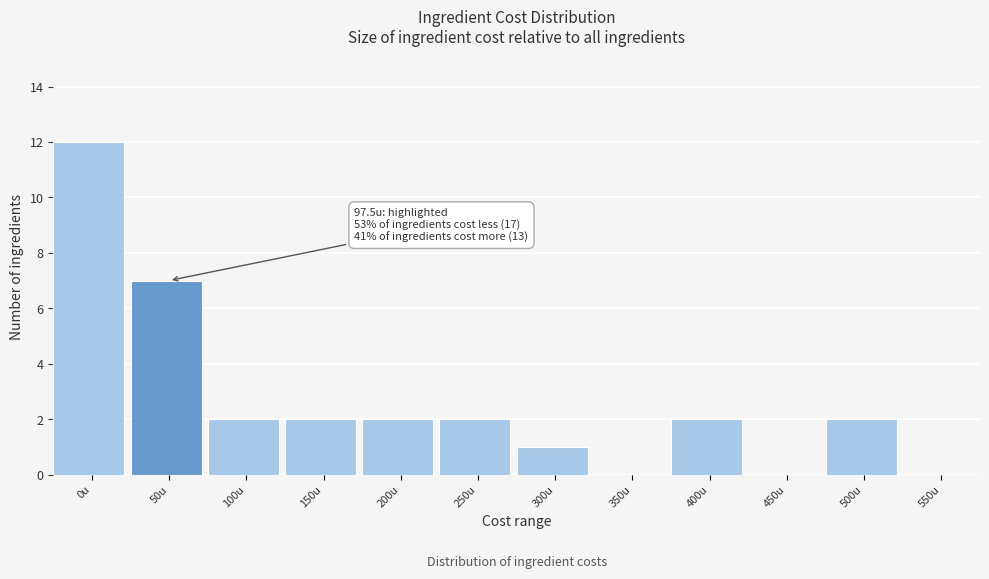

Reading left to right, transcribe all the data shown in this chart.

0u=12	50u=7	100u=2	150u=2	200u=2	250u=2	300u=1	350u=0	400u=2	450u=0	500u=2	550u=0